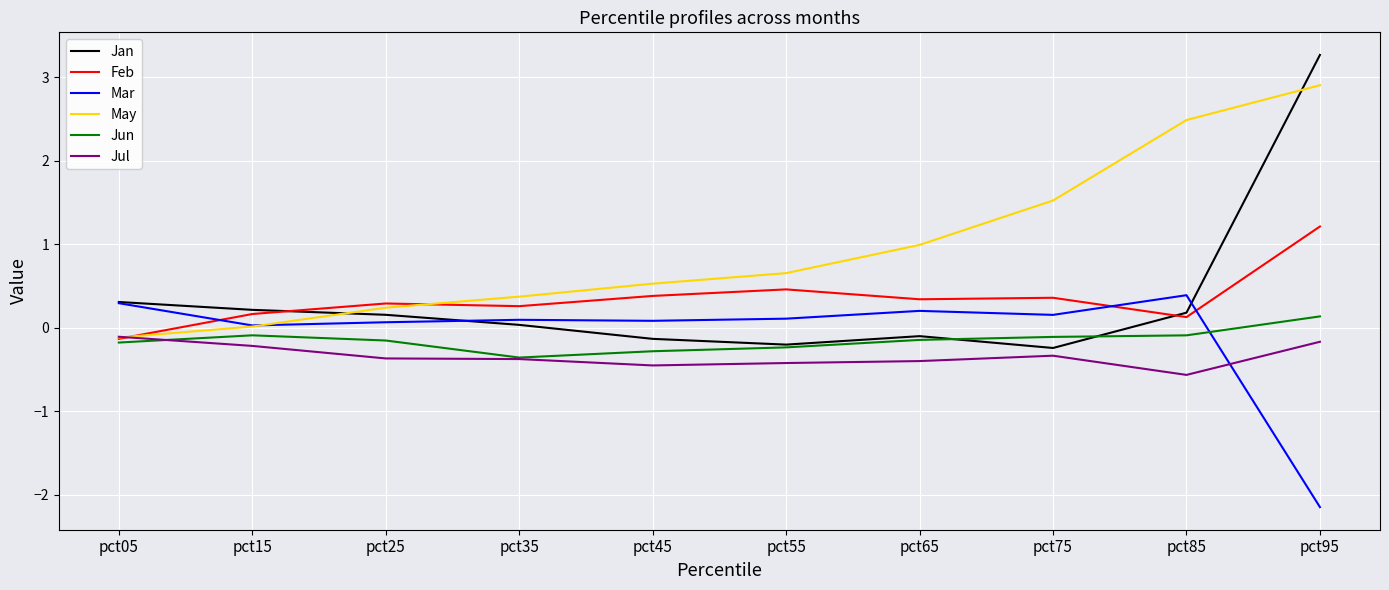

Which series has the largest range (max minus min)?

Jan